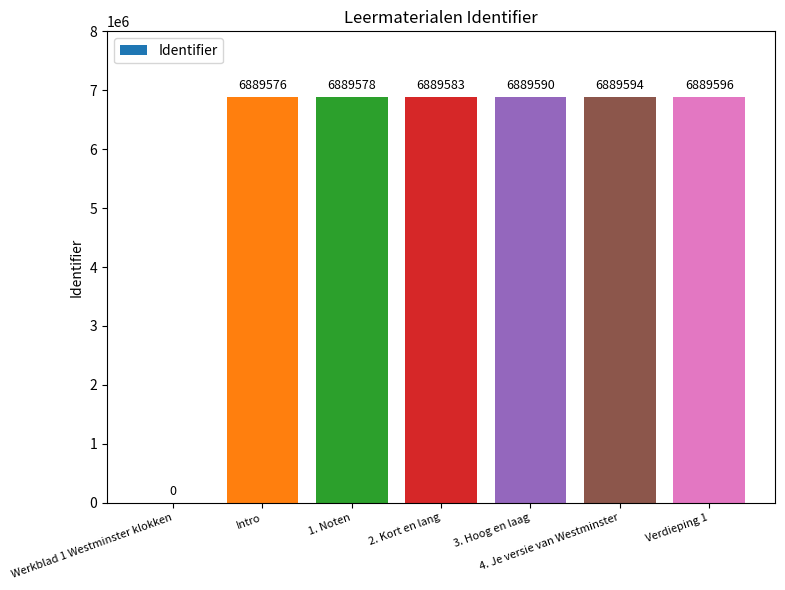

Is it true that the value at 4. Je versie van Westminster is 9208177?

False